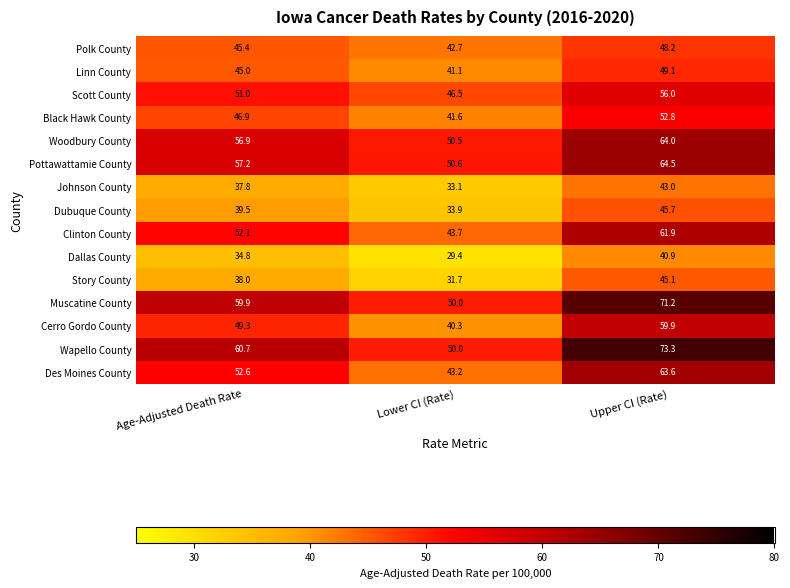

What is the approximate value of Muscatine County at Age-Adjusted Death Rate?

59.9